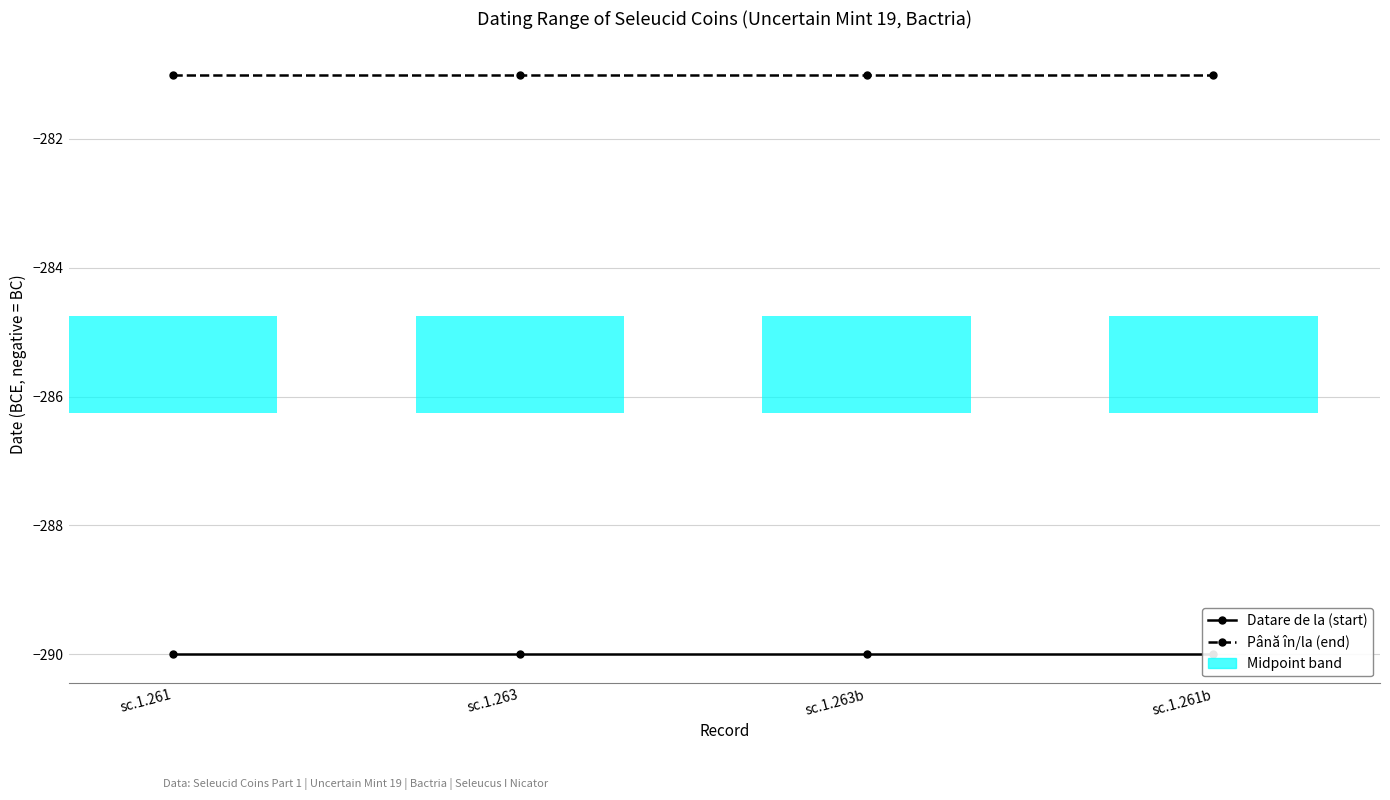

List the labels in order of Până în/la (datare) value, smallest first.

sc.1.261, sc.1.263, sc.1.263b, sc.1.261b